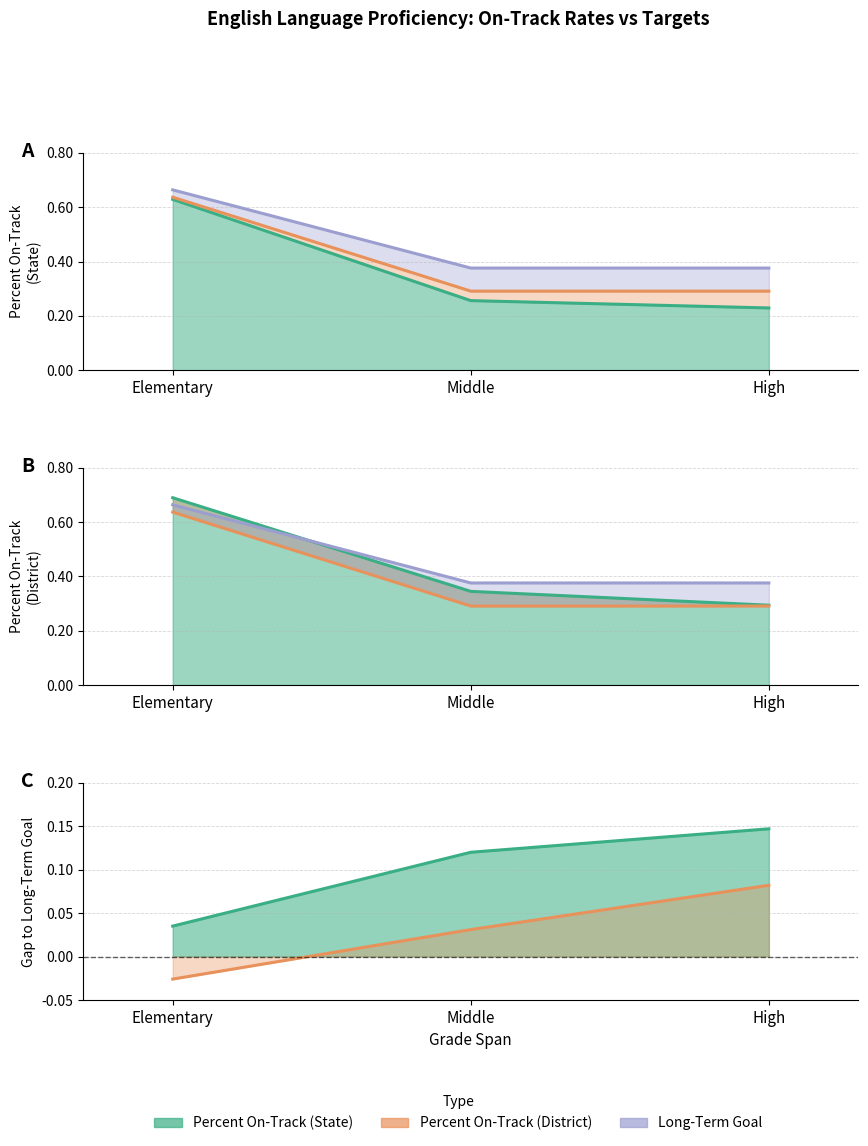

True or false: Long-Term Goal has a value of 0.3 at High.

True